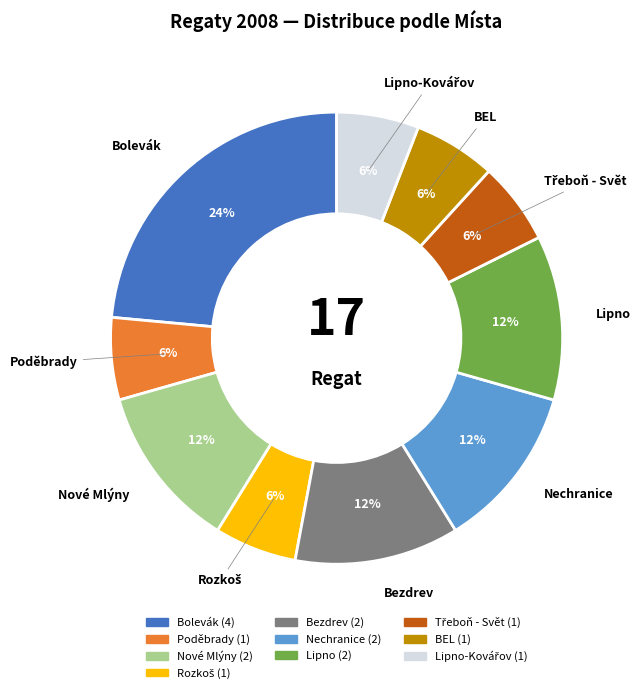

To the nearest percent, what is the difference between the largest and smallest slice percentages?

18%